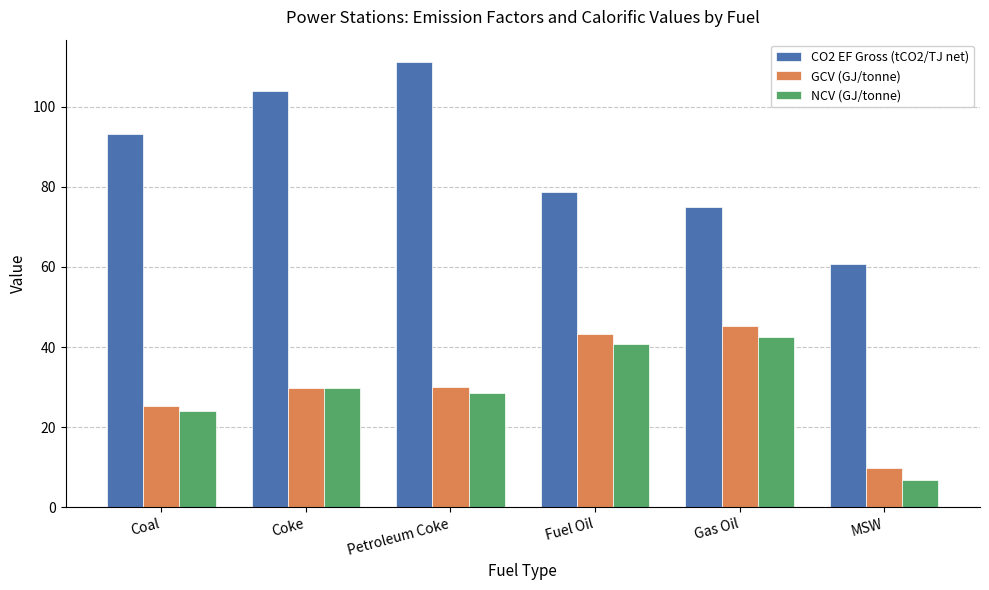

Which series has the largest total across all categories?

CO2 EF Gross (tCO2/TJ net)